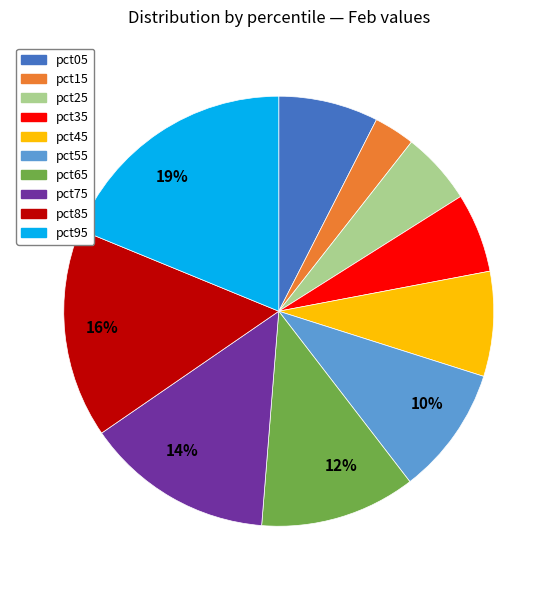

To the nearest percent, what is the difference between the largest and smallest slice percentages?

16%